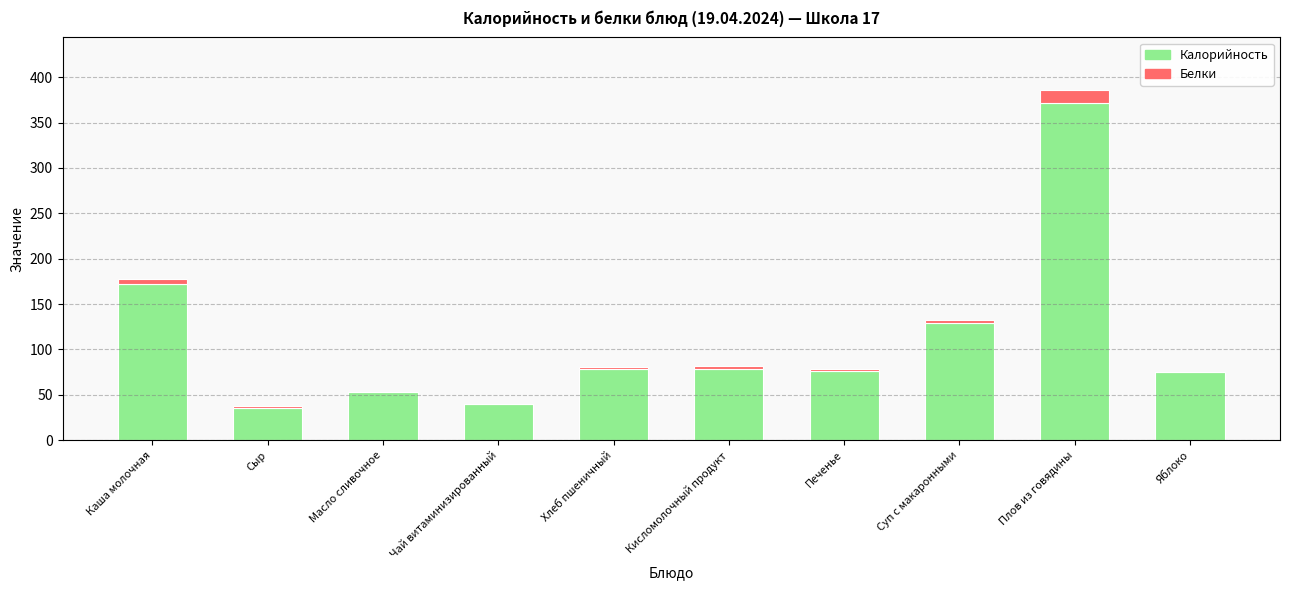

At which label is Калорийность closest to 203?

Каша молочная